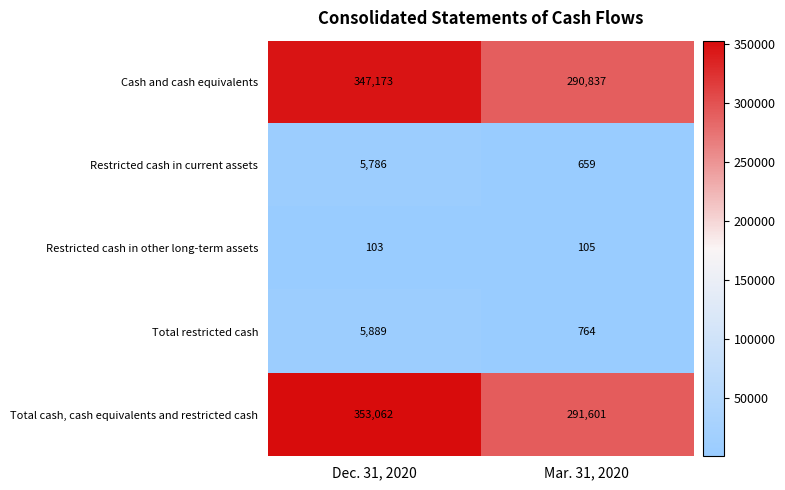

What is the sum of the Cash and cash equivalents values at Mar. 31, 2020 and Dec. 31, 2020?

638010